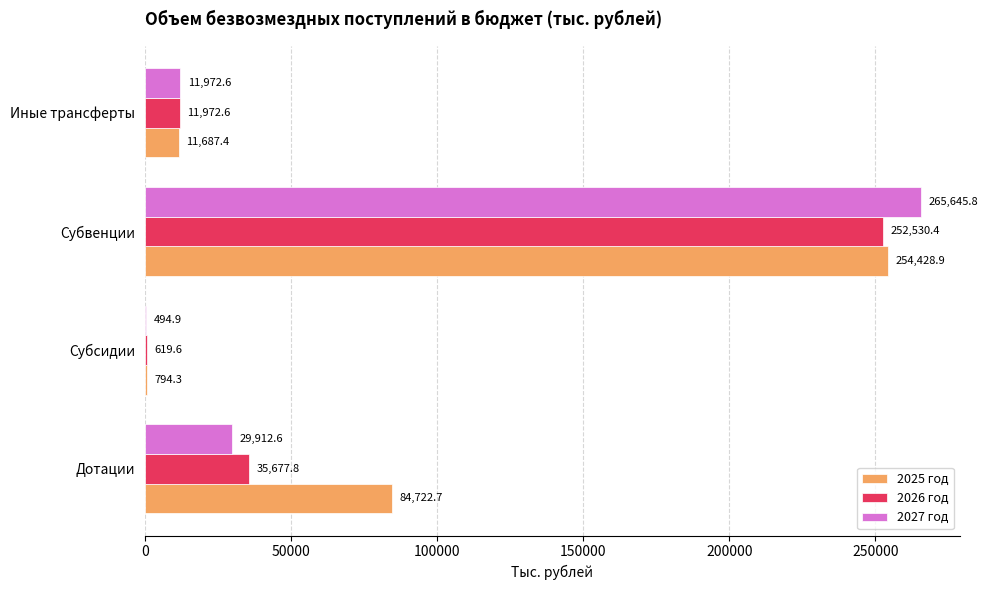

Between Дотации and Субсидии, which series saw the biggest shift?

2025 год